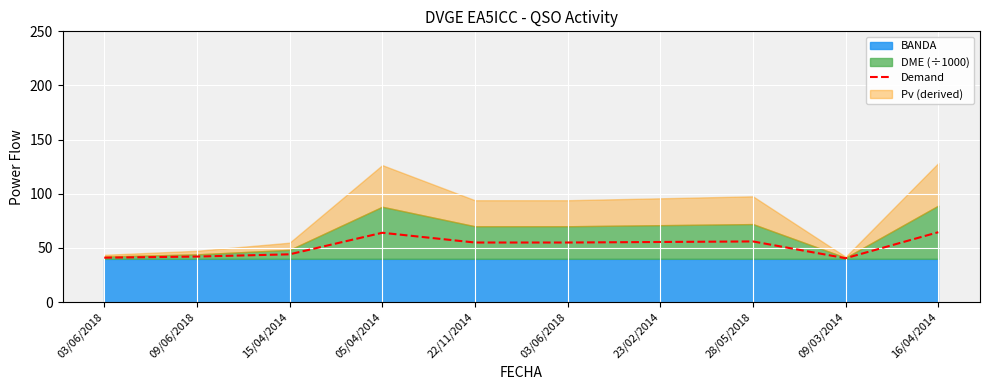

How many interior local valleys (lower than both neighbors) does the data have?

1